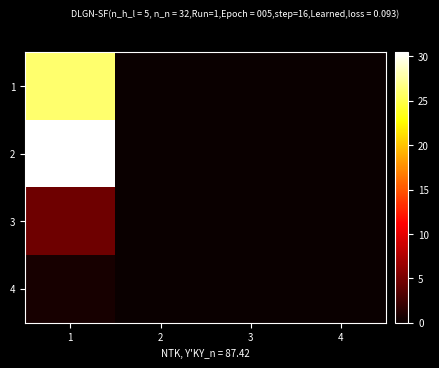

Reading right to left, list all the values displayed in this chart.

1: 4=0.0	3=0.0	2=0.0	1=26.0
2: 4=0.0	3=0.0	2=0.0	1=30.5
3: 4=0.0	3=0.0	2=0.0	1=4.5
4: 4=0.0	3=0.0	2=0.0	1=0.7